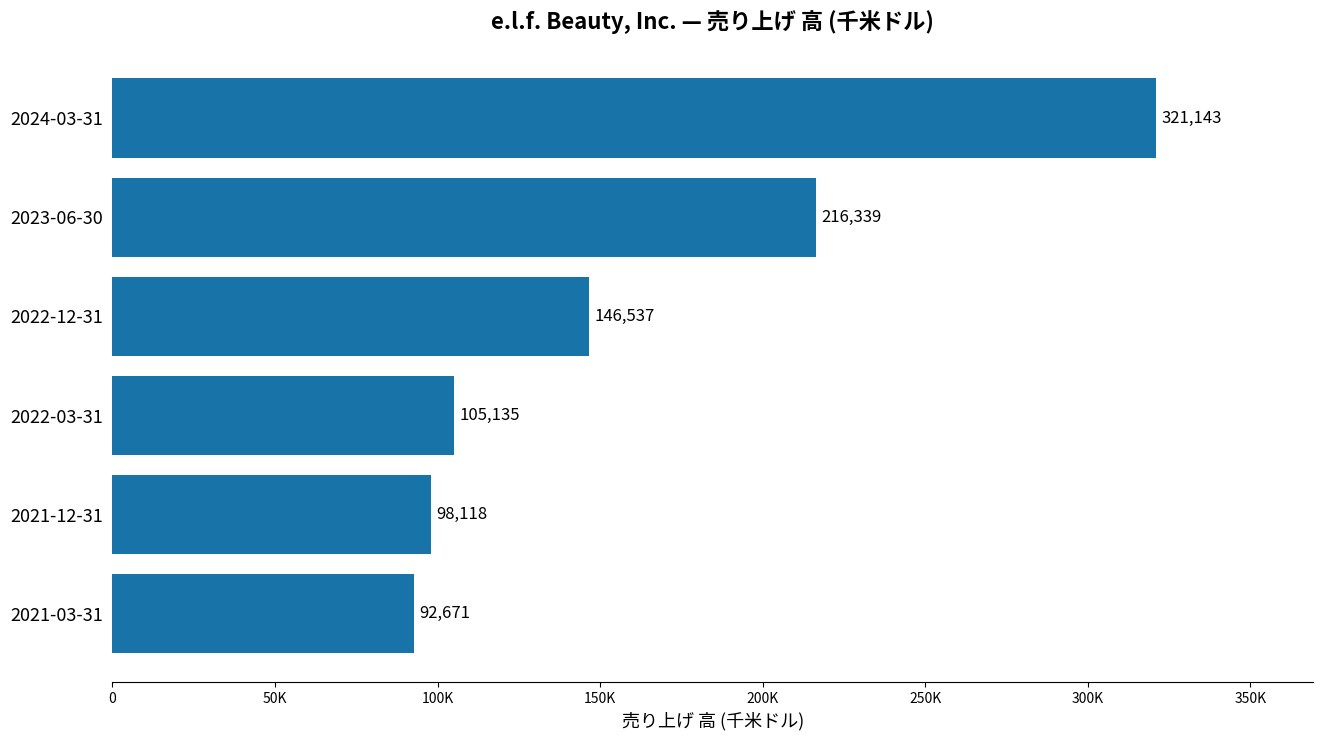

What is the sum of all values?

979943